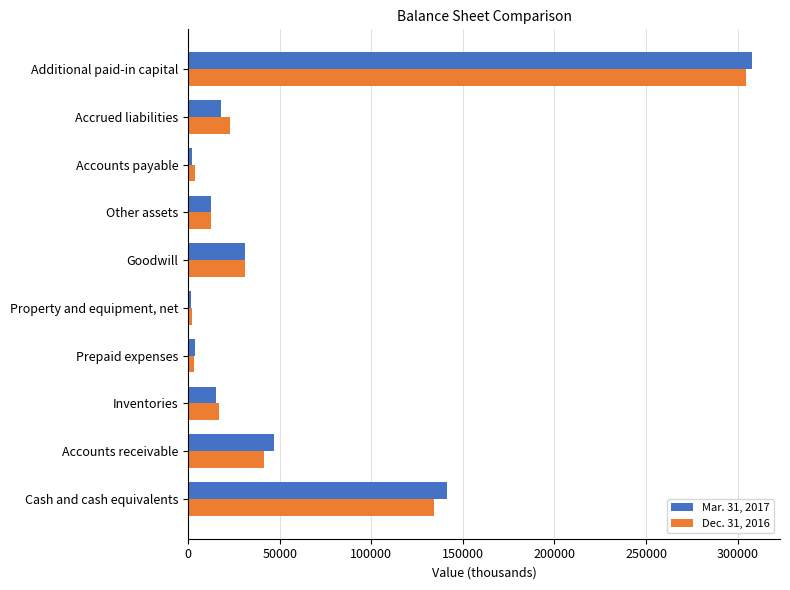

Rank the series by their average value, from highest to lowest.

Mar. 31, 2017, Dec. 31, 2016